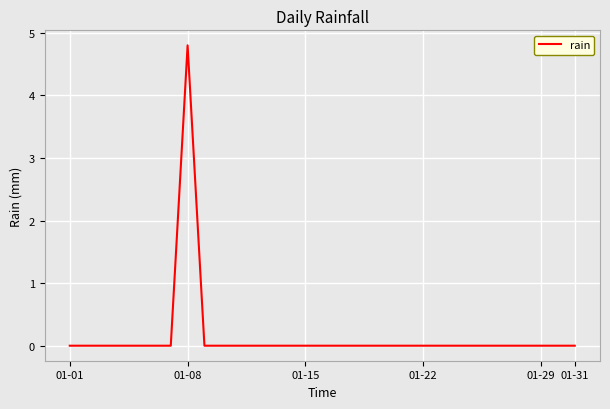

What is the difference between the maximum and minimum values?

4.8